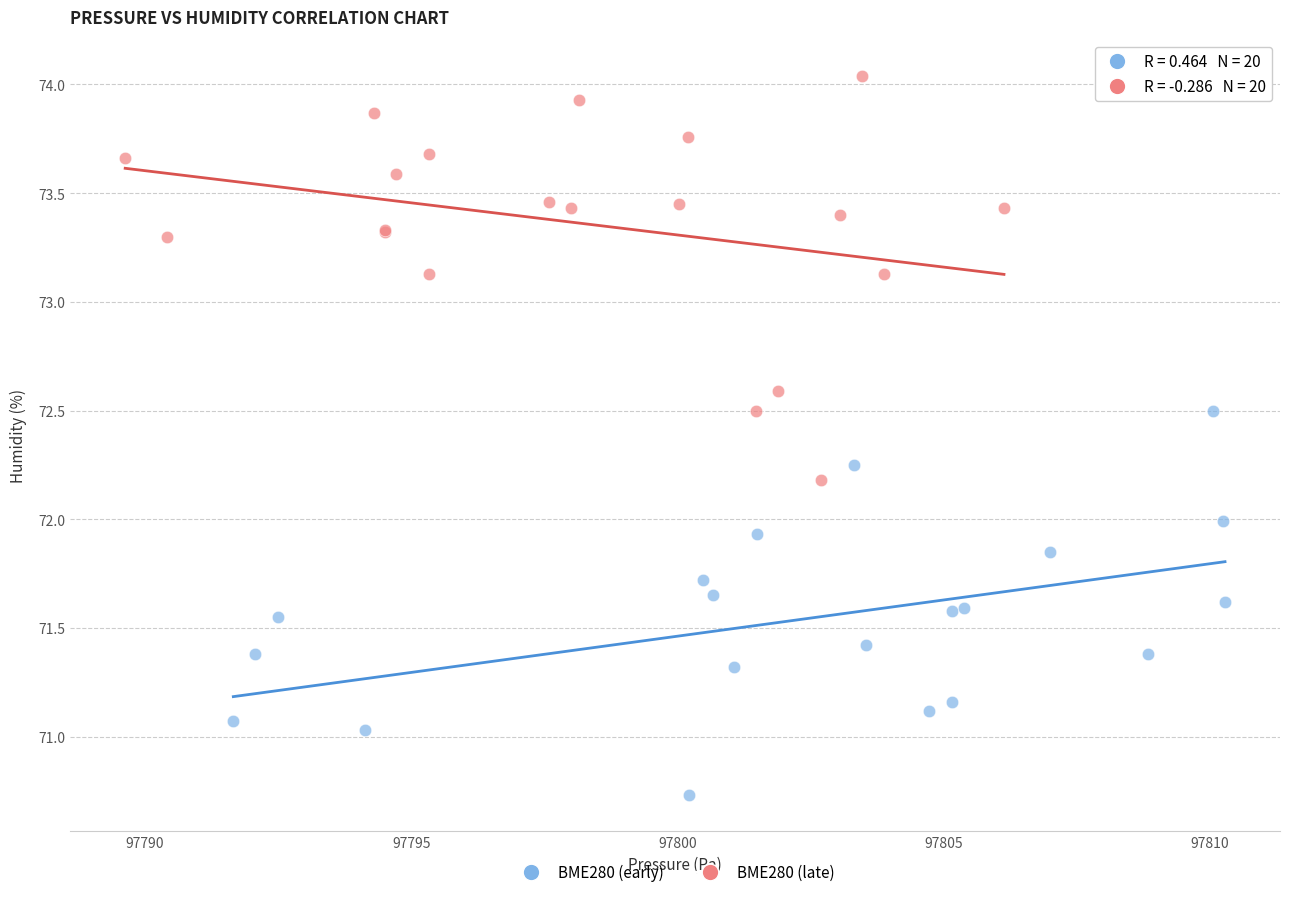

Which series contains the highest Y value?

BME280 (late)